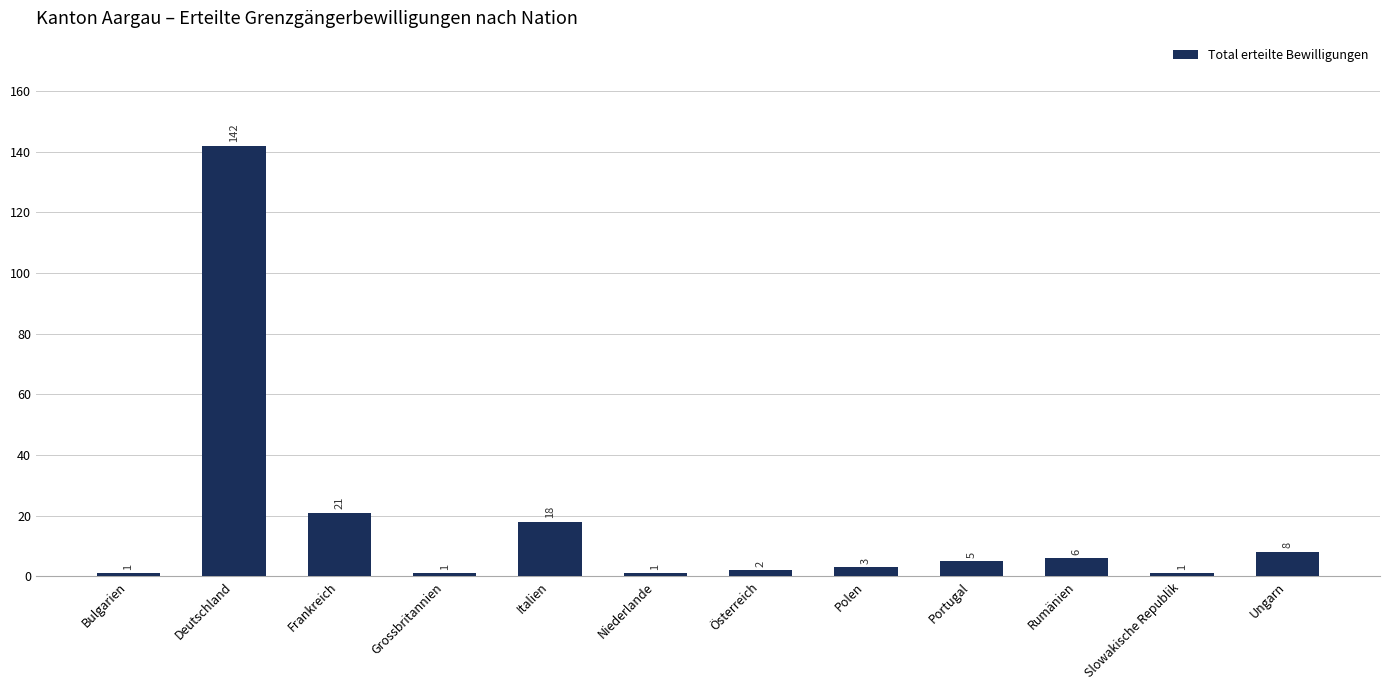

At which label is the value closest to 71?

Frankreich